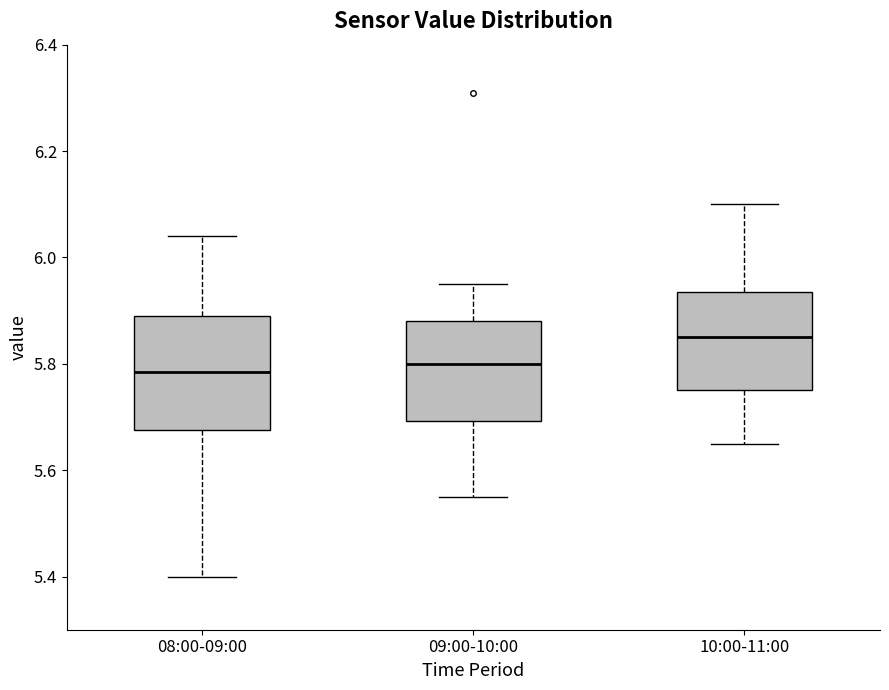

Where does the upper whisker of the box for 10:00-11:00 end on the y-axis? The values are not printed on the chart, so give them approximately, as read against the axis.

6.10